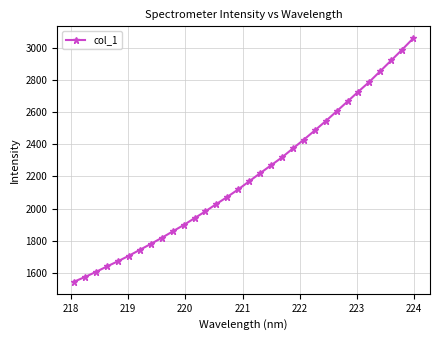

What is the difference between the maximum and minimum values?

1510.9